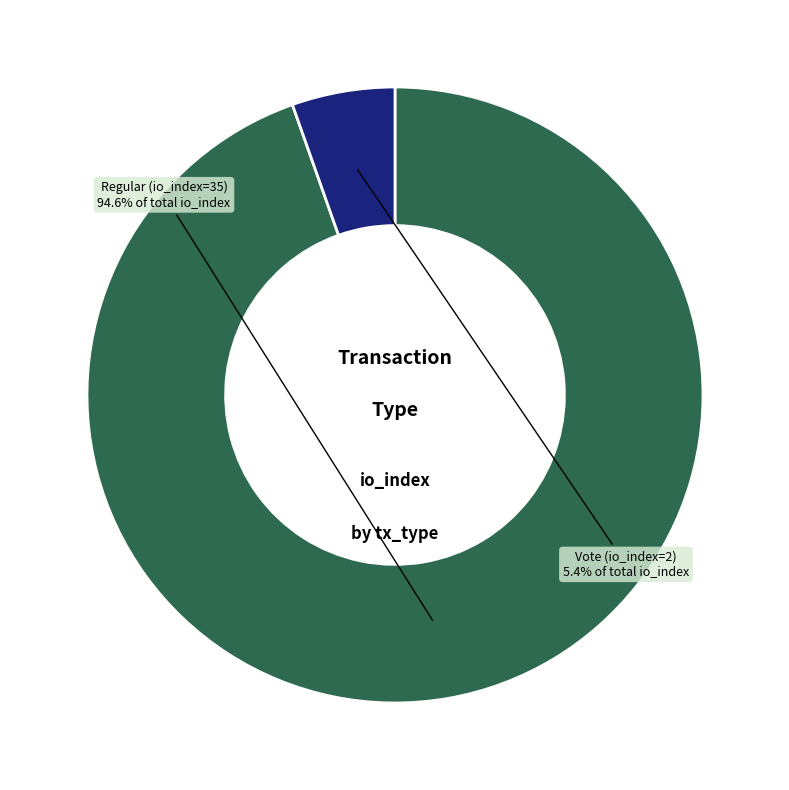

Does any single category account for the majority?

Yes